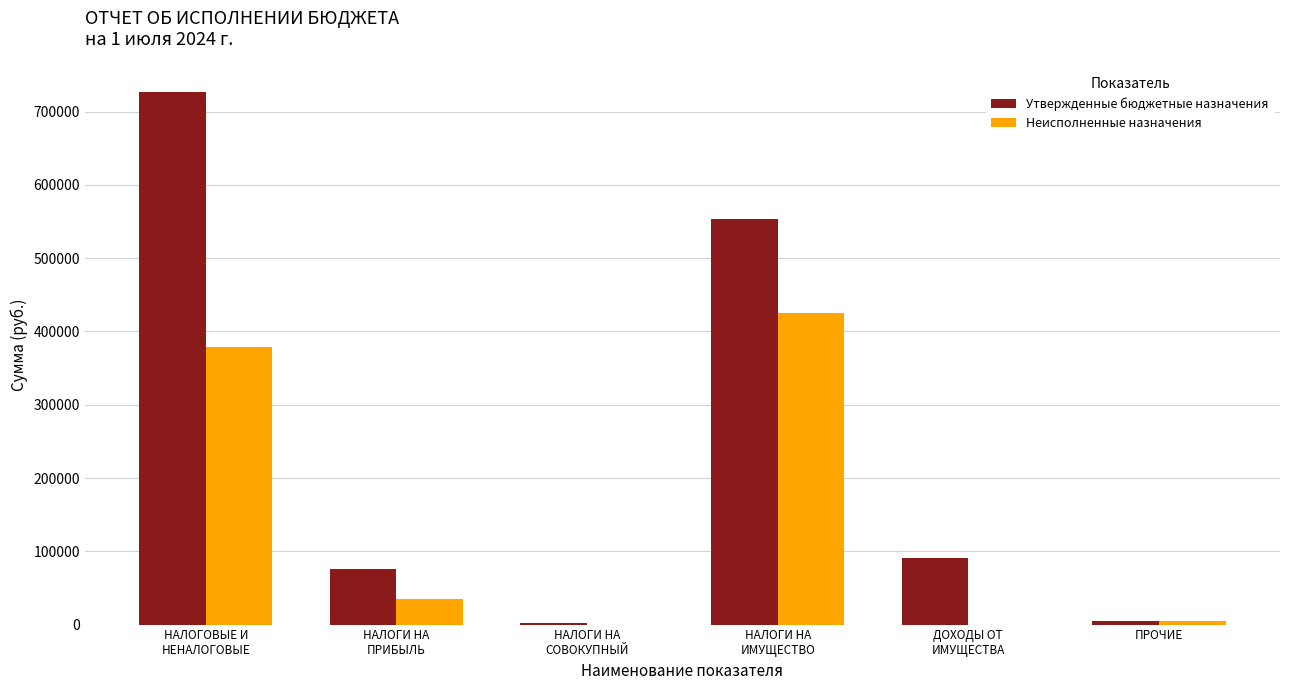

Where is Утвержденные бюджетные назначения nearest to the value 364450?

НАЛОГИ НА
ИМУЩЕСТВО